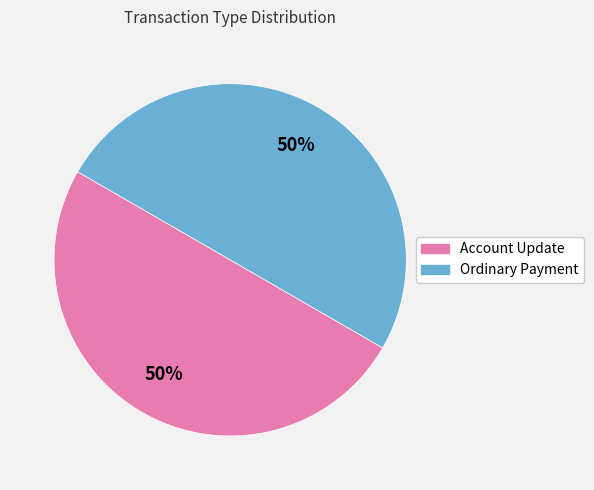

Approximately how many times larger is the value at Ordinary Payment compared to Account Update?

1.0